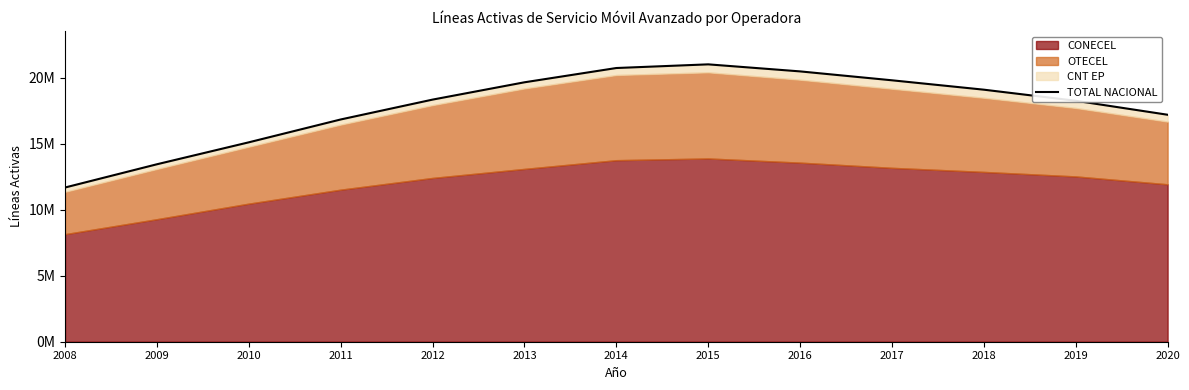

How many data points are above 18357581?

6